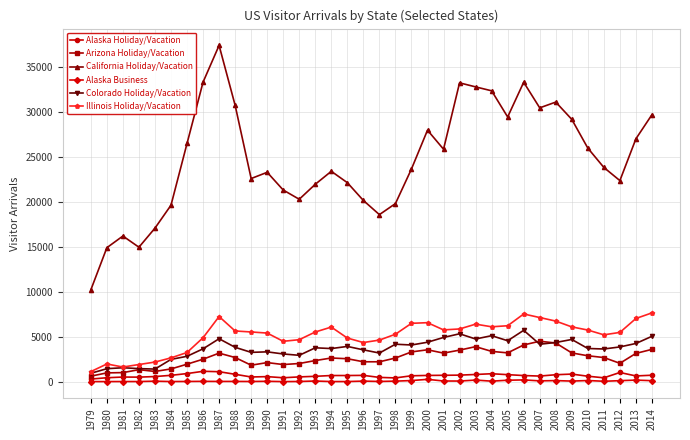

Between 1981 and 2010, which series saw the biggest shift?

California Holiday/Vacation